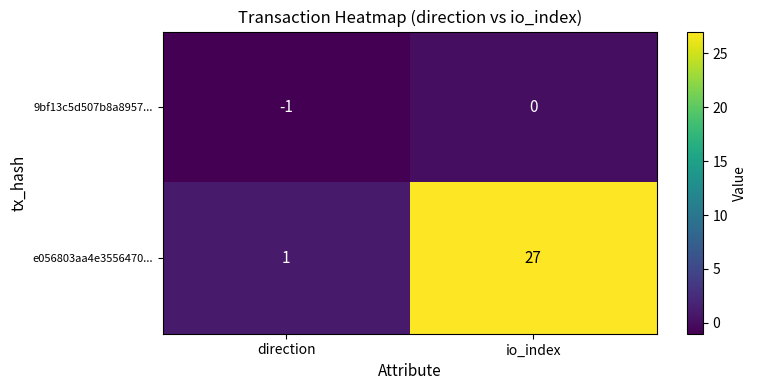

Reading left to right, list all the values displayed in this chart.

9bf13c5d507b8a8957...: -1	0
e056803aa4e3556470...: 1	27